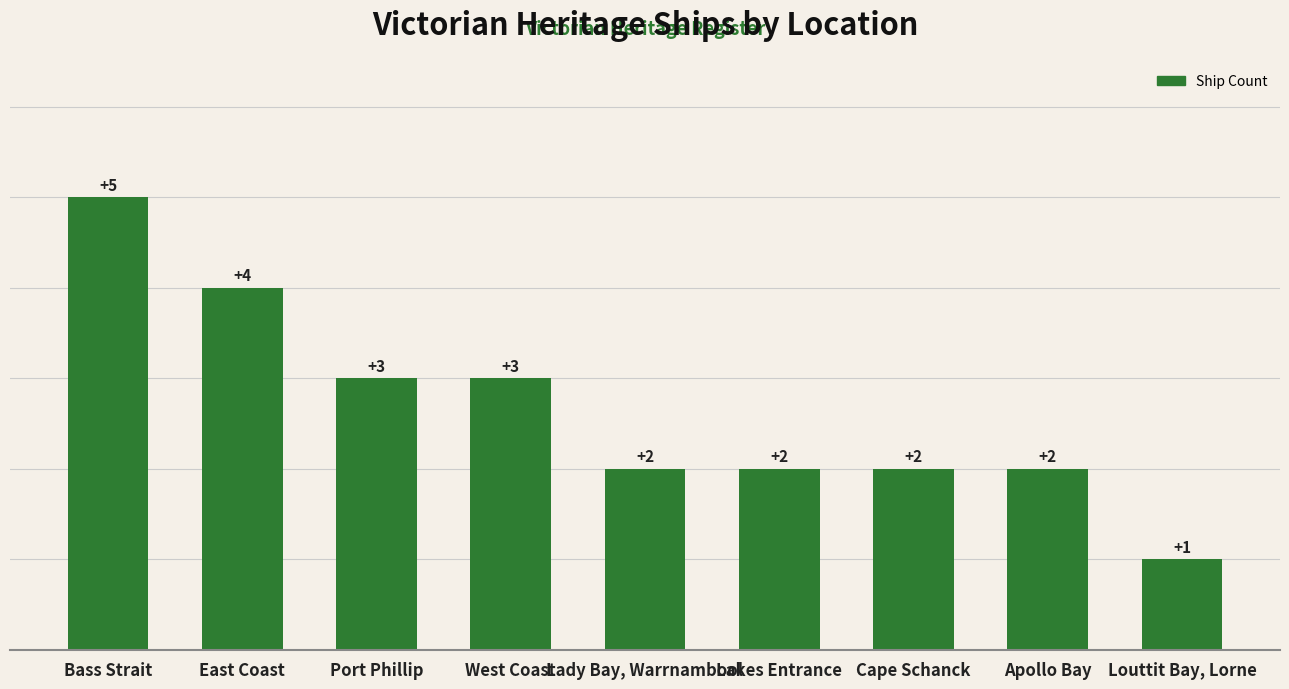

Are the bars horizontal?

No